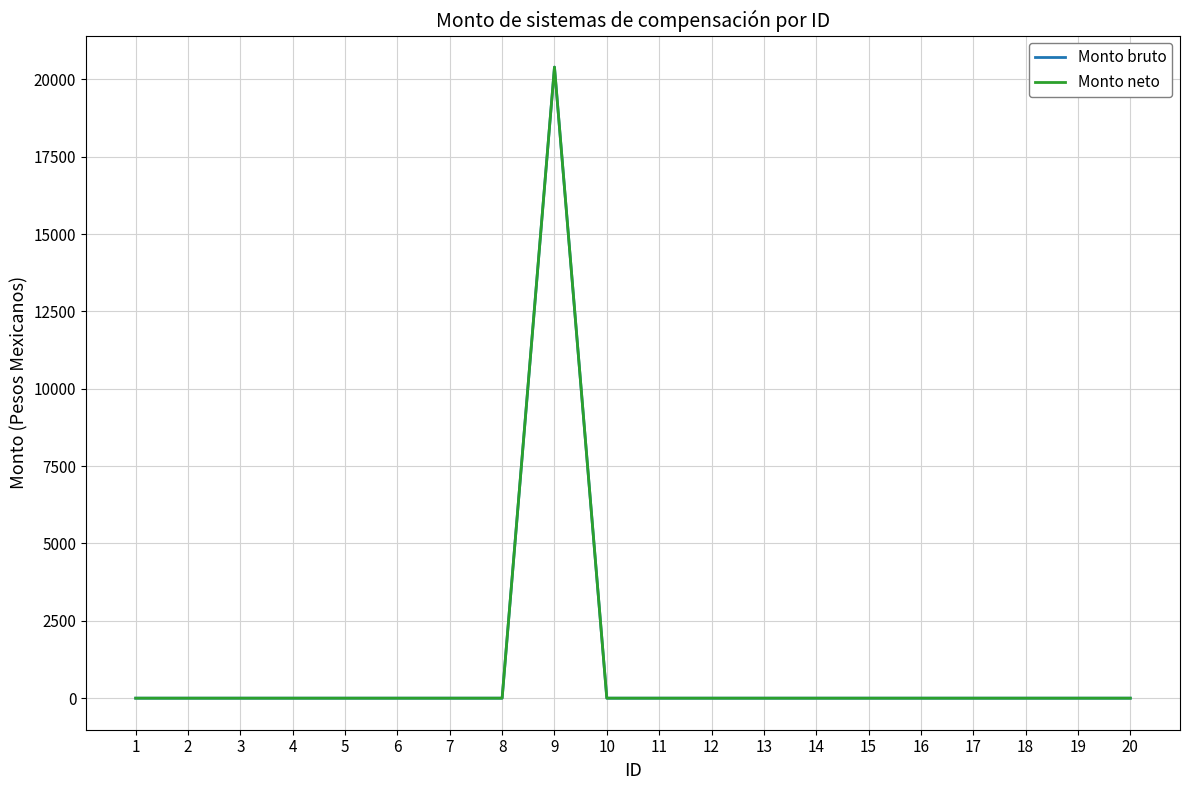

Which series changed the most between 6 and 20?

Monto bruto